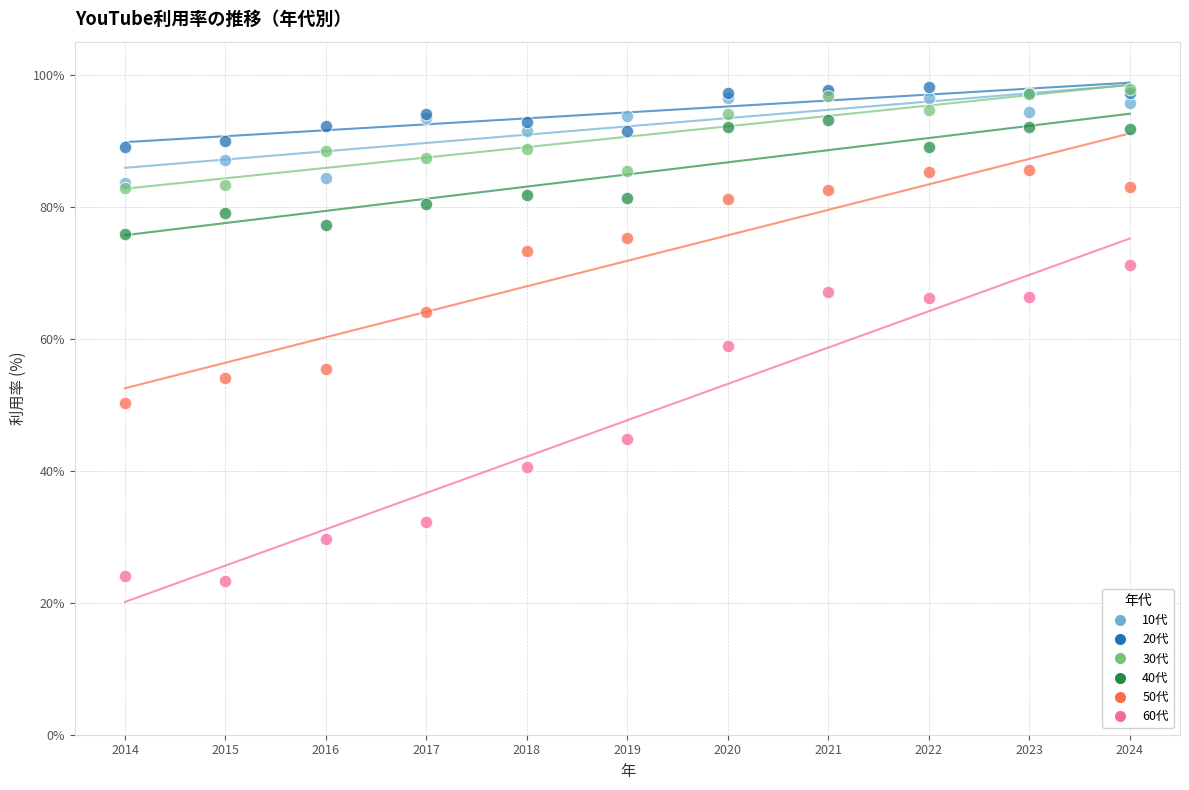

Across all series, what Y value is closest to 60?

58.9